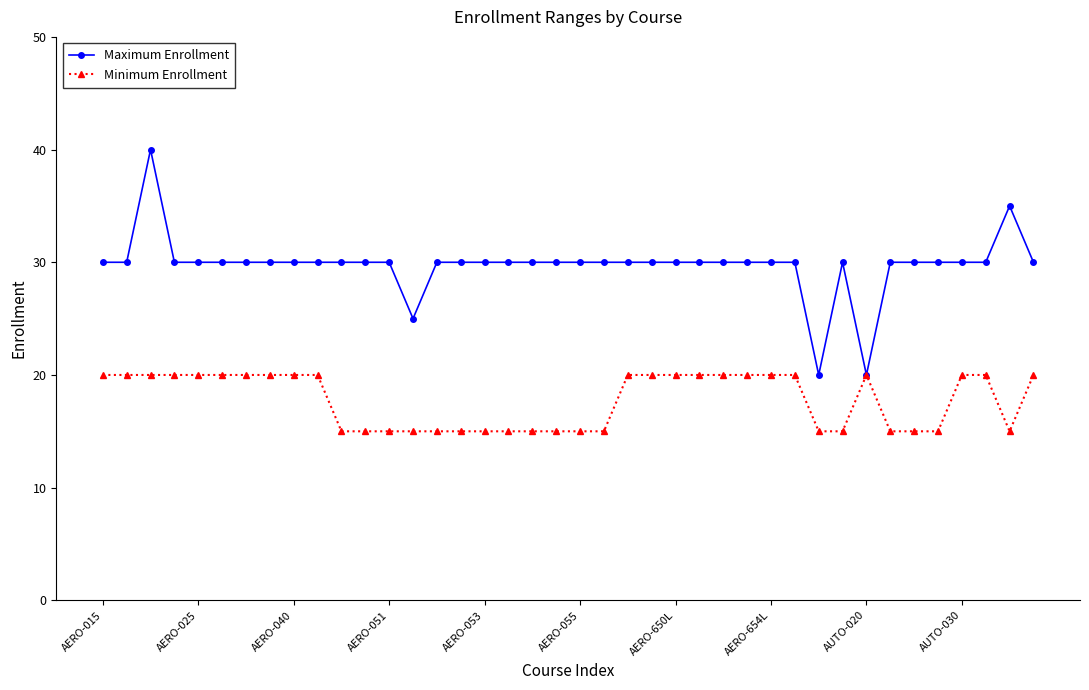

What are all the series names shown in the legend?

Maximum Enrollment, Minimum Enrollment